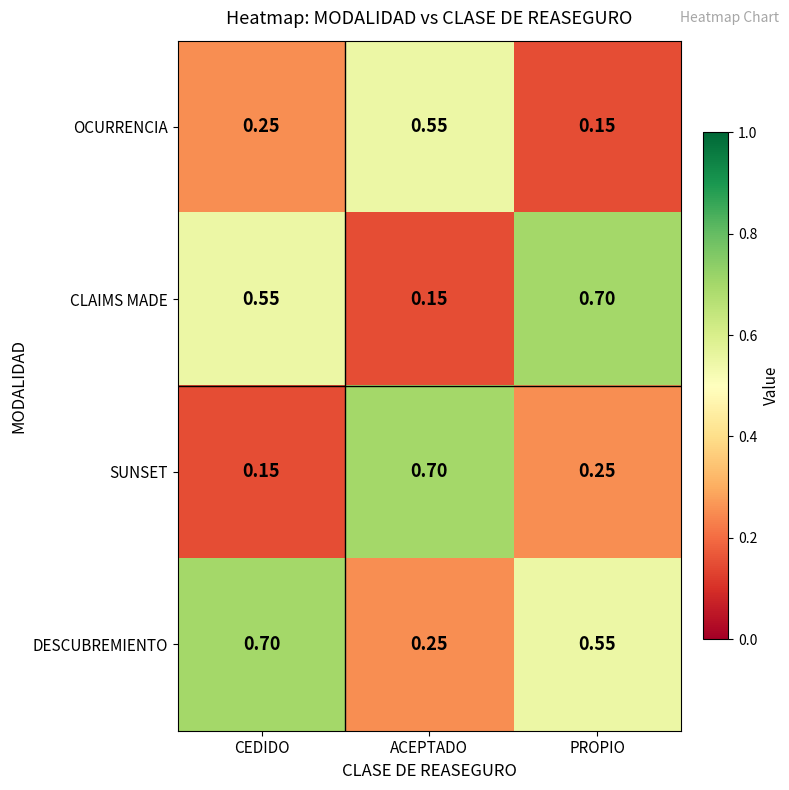

At which label does OCURRENCIA reach its peak?

ACEPTADO